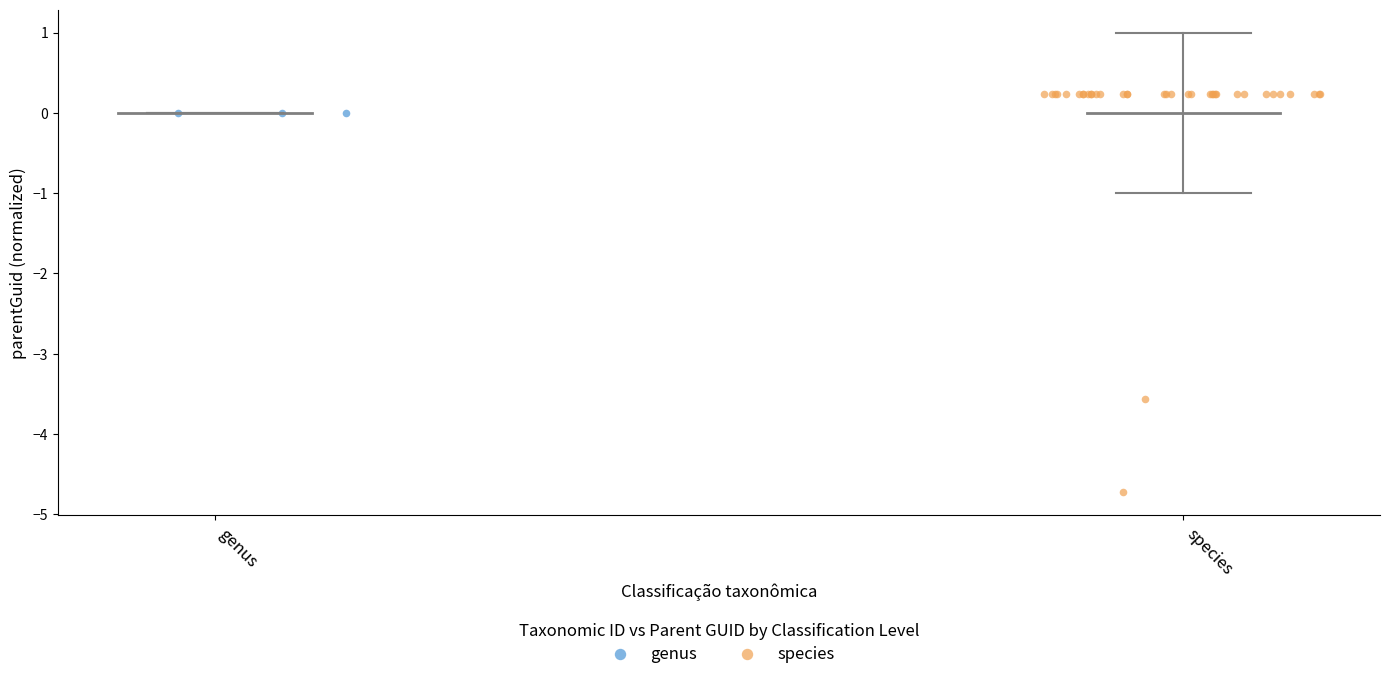

Which series contains the lowest Y value?

species